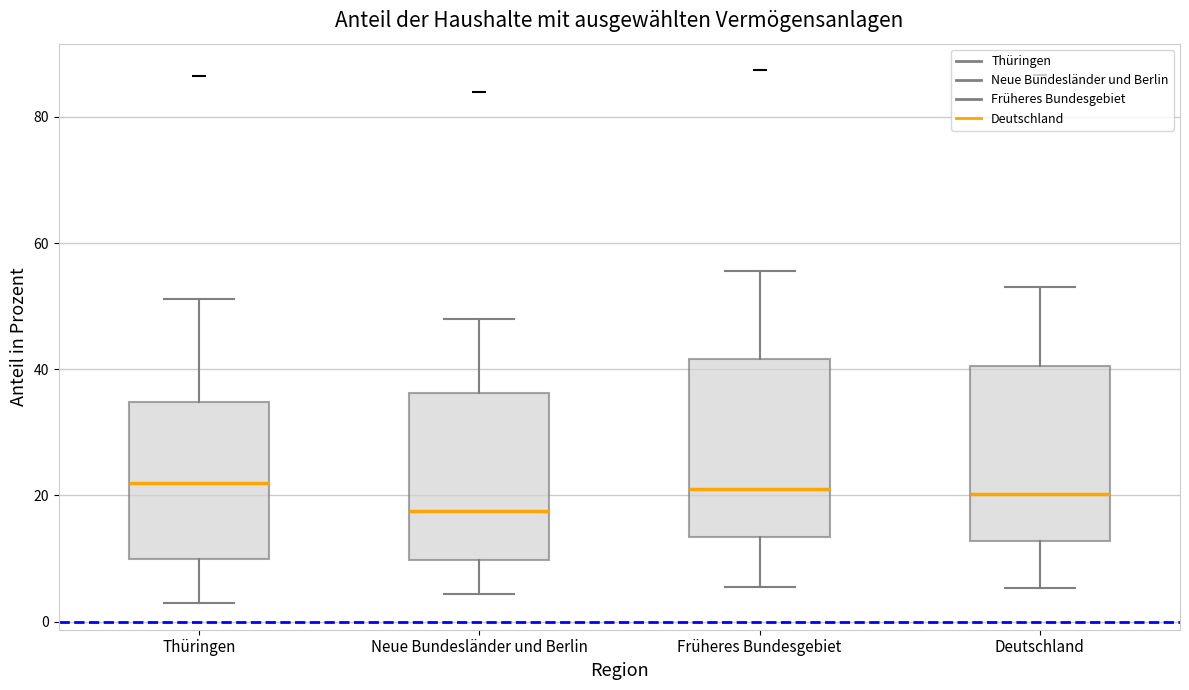

Where is the lower edge of the box for Neue Bundesländer und Berlin on the y-axis? The values are not printed on the chart, so give them approximately, as read against the axis.

10